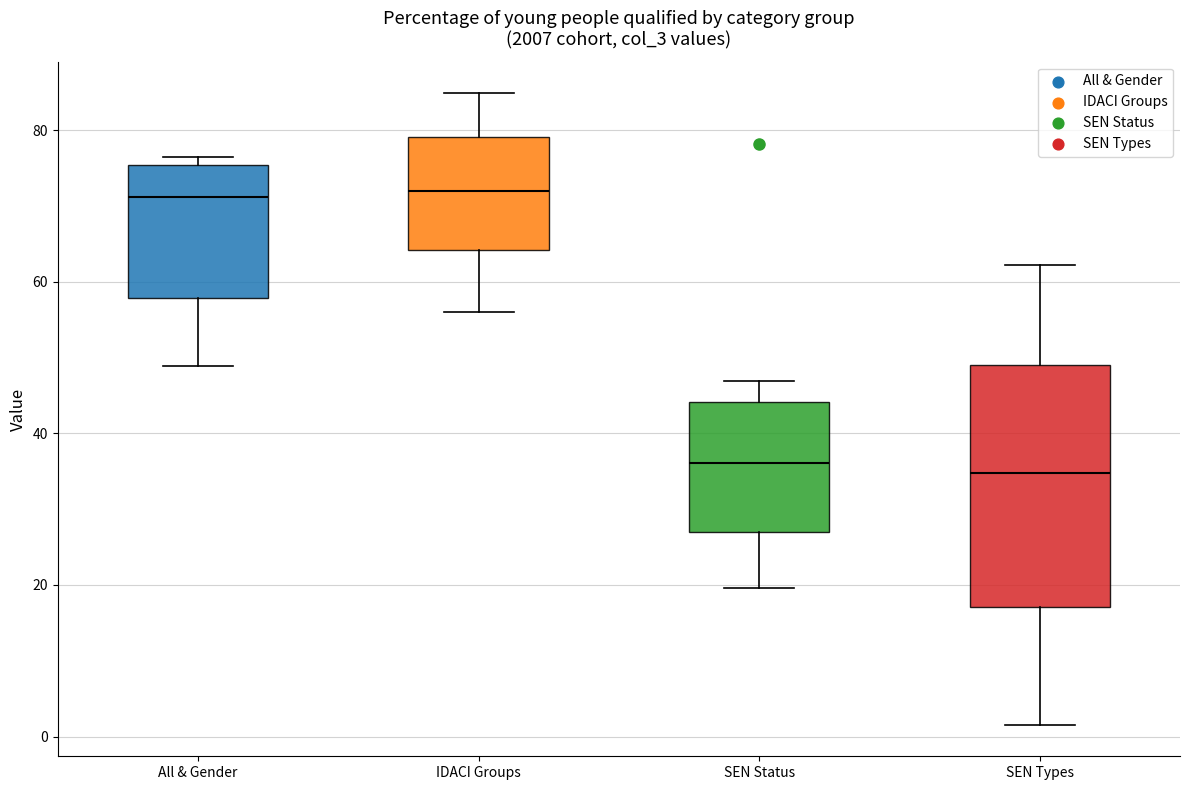

Where is the upper edge of the box for SEN Types on the y-axis? The values are not printed on the chart, so give them approximately, as read against the axis.

50